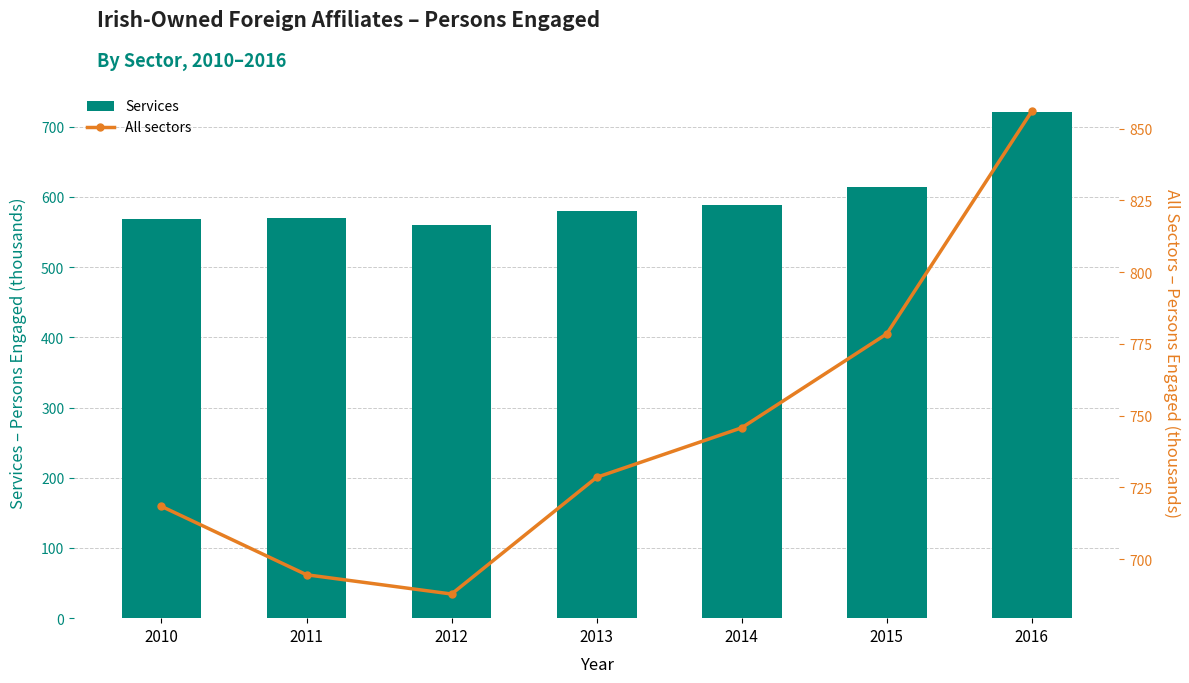

What is the average value of the All sectors series?

744.2